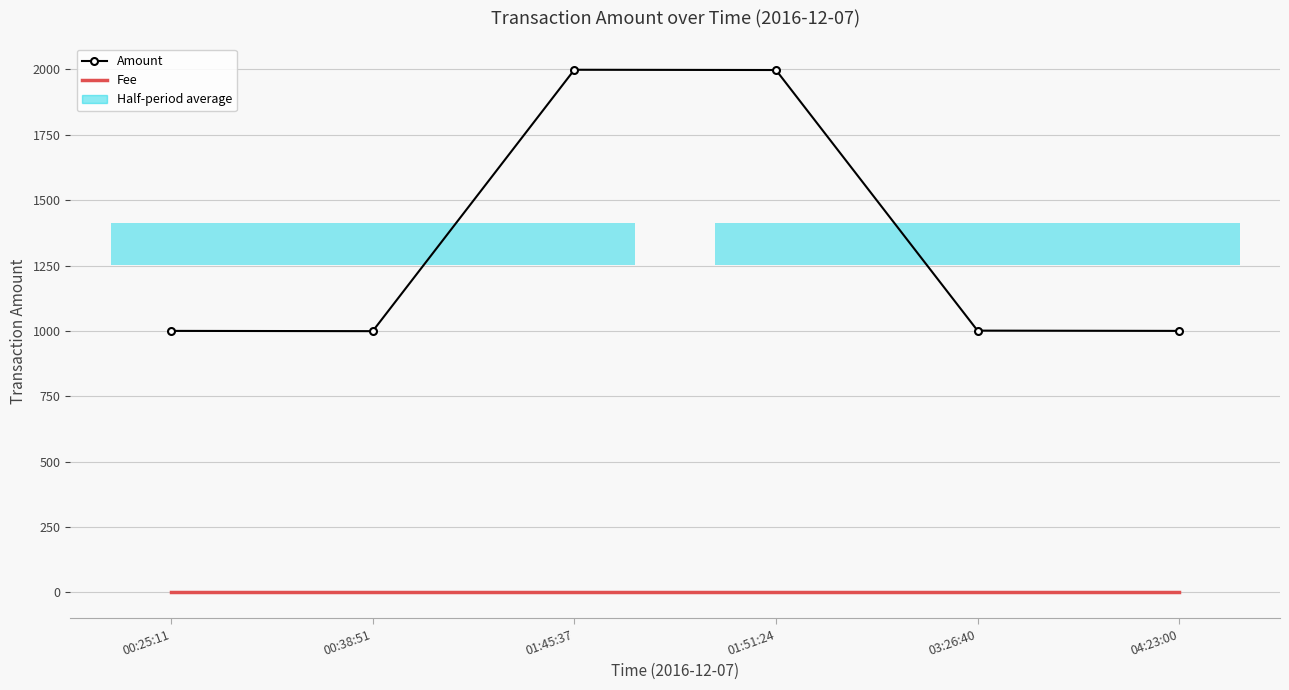

Where is Amount nearest to the value 1499?

03:26:40